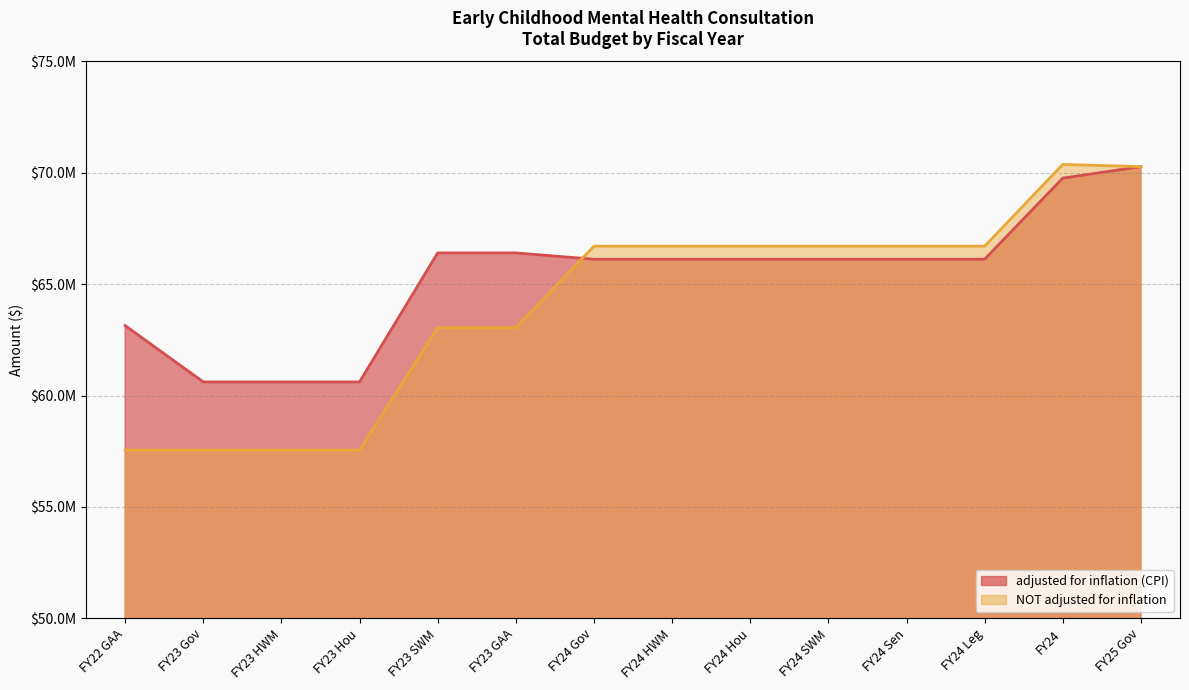

The value of adjusted for inflation (CPI) at FY23 Hou is 99924318. True or false?

False